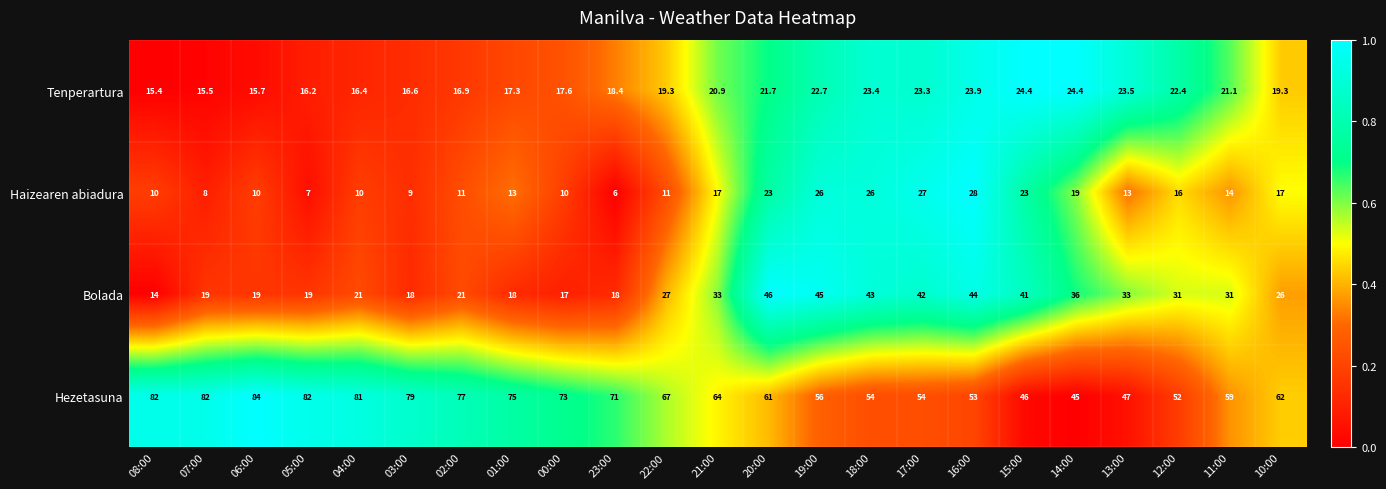

What is the greatest value displayed?

84.0